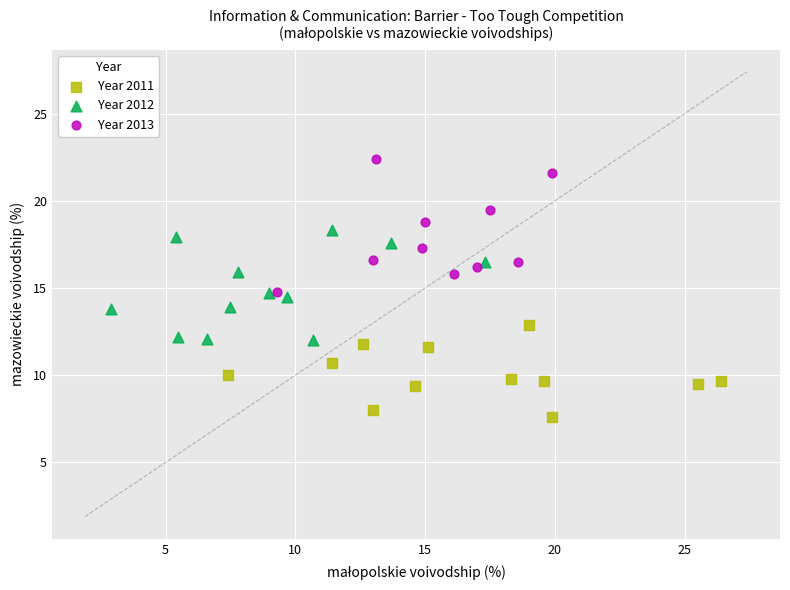

Which series reaches the maximum Y coordinate?

Year 2013